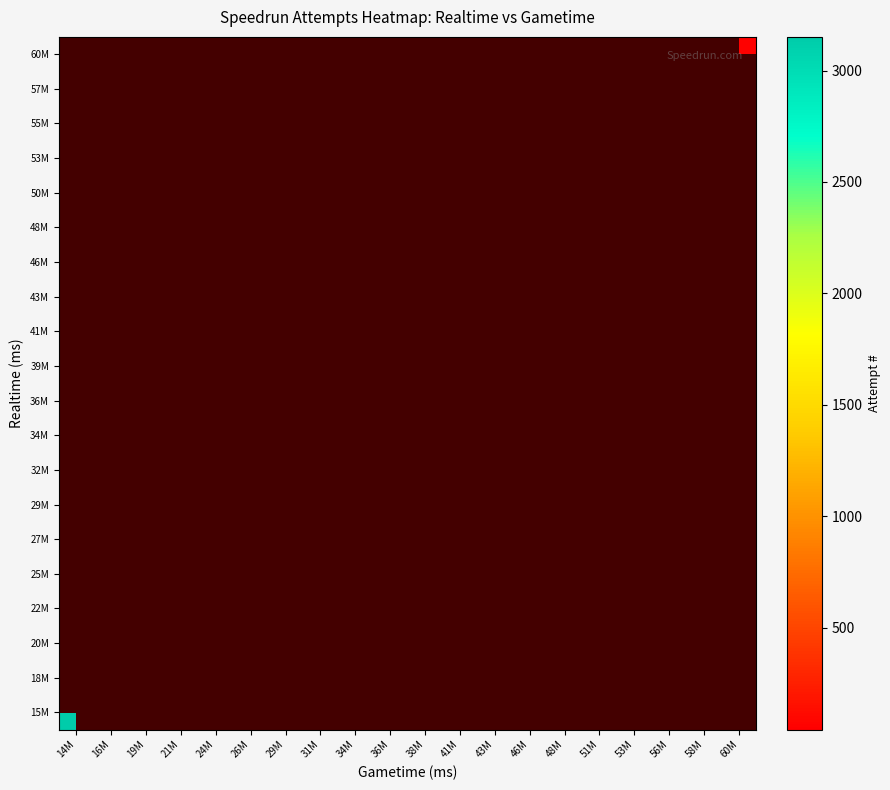

How many data points does each series have?

20